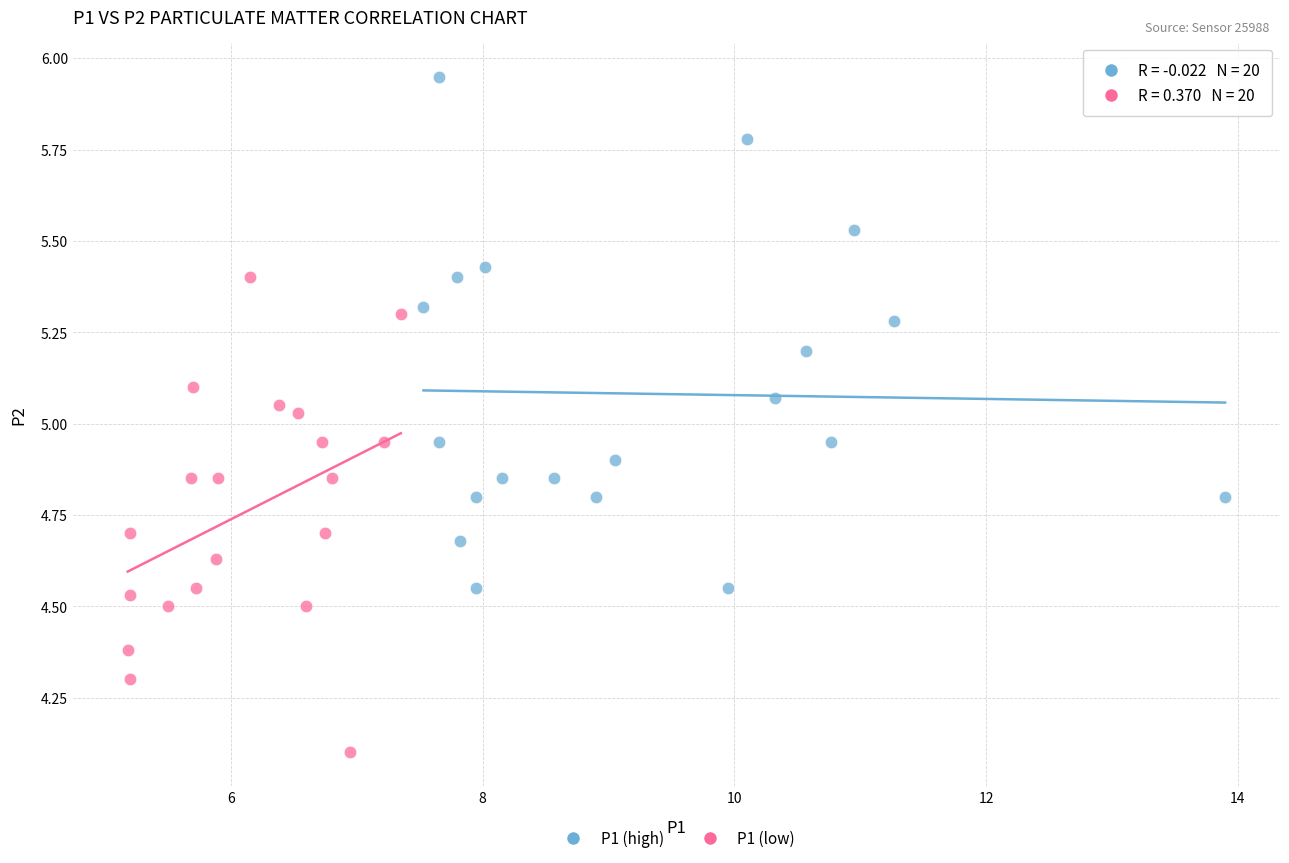

Which series has the widest spread of Y values?

P1 (high)